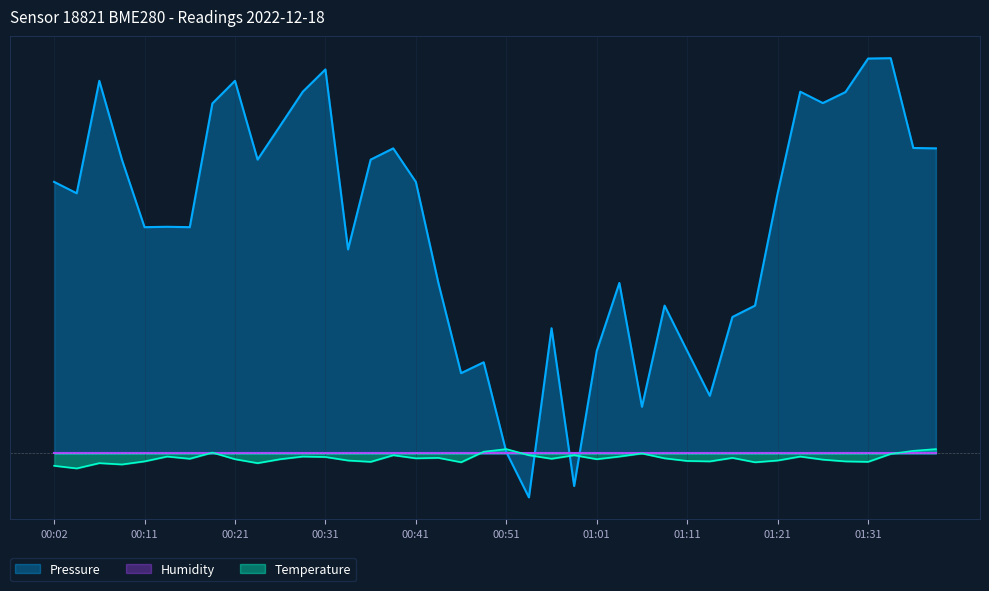

What is the sum of the Temperature values at 00:38 and 00:24?

-1300.0